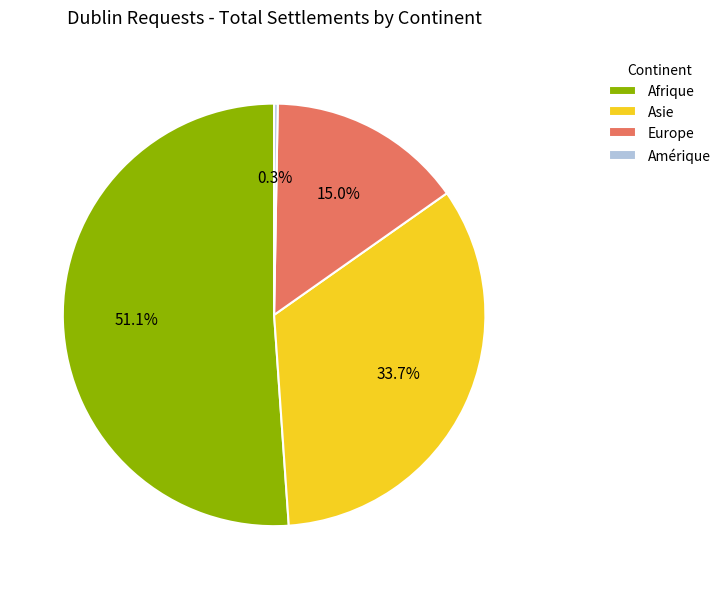

Is it true that Afrique is 51% of the pie?

True